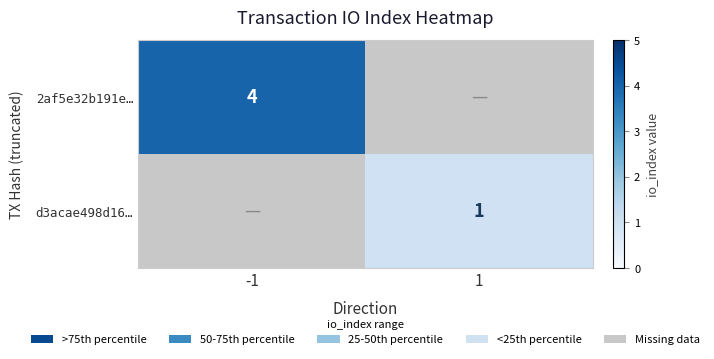

How many series are shown in this chart?

2